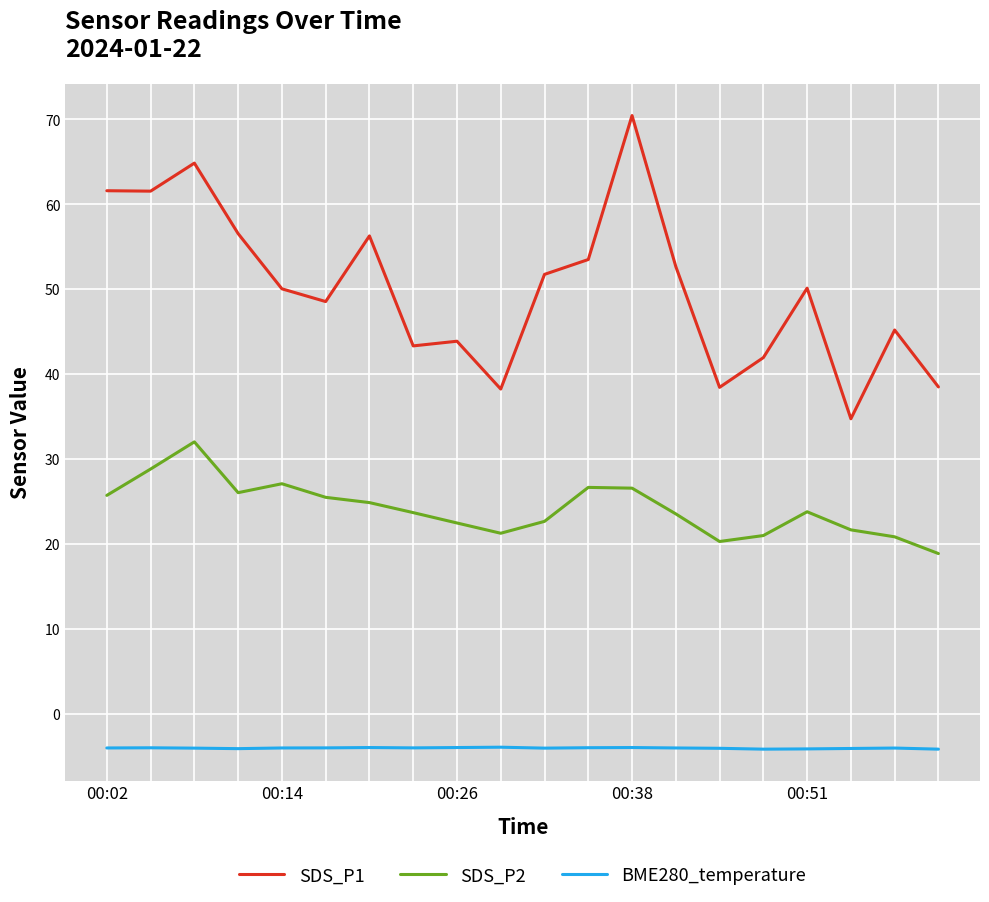

How many distinct data groups are displayed?

3